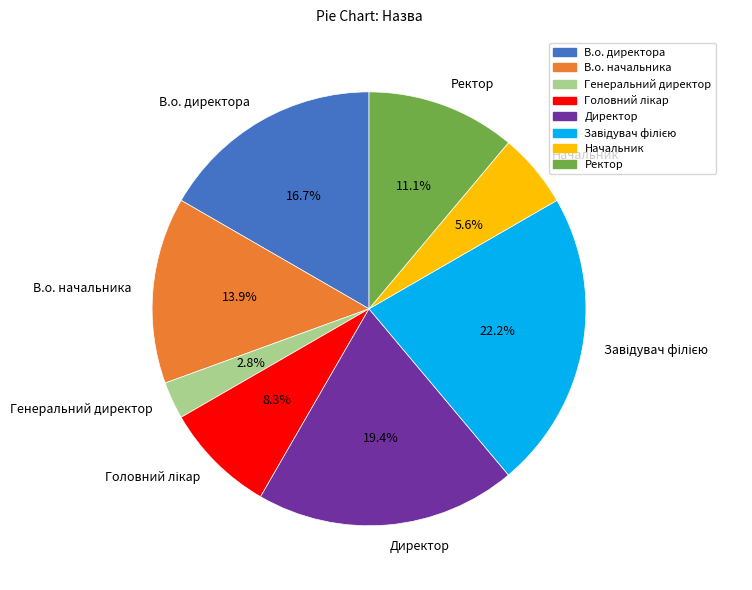

Combined, do В.о. начальника and В.о. директора account for over 50%?

No